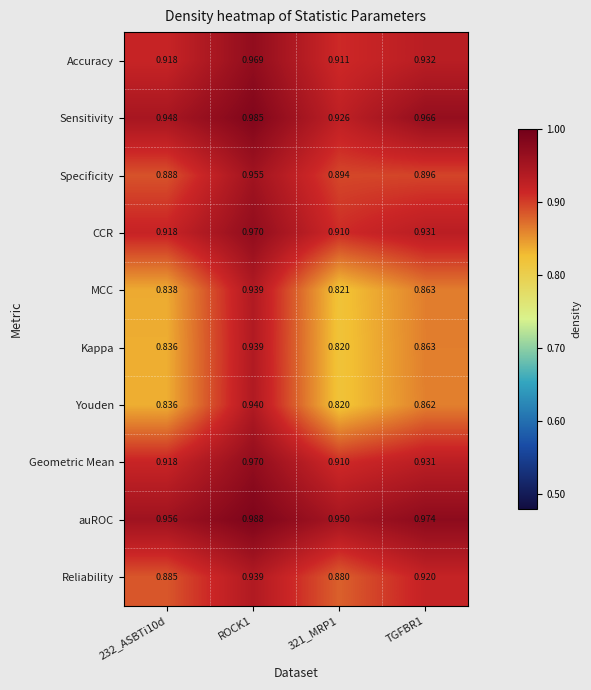

Which series changed the most between 321_MRP1 and TGFBR1?

Kappa